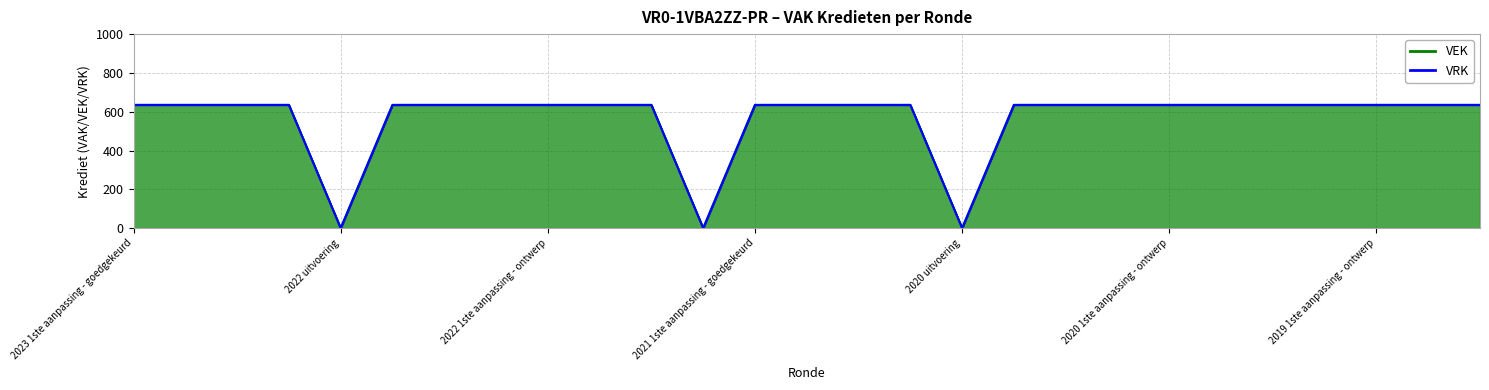

True or false: the data shows 1031 at 2019 opmaak - goedgekeurd.

False